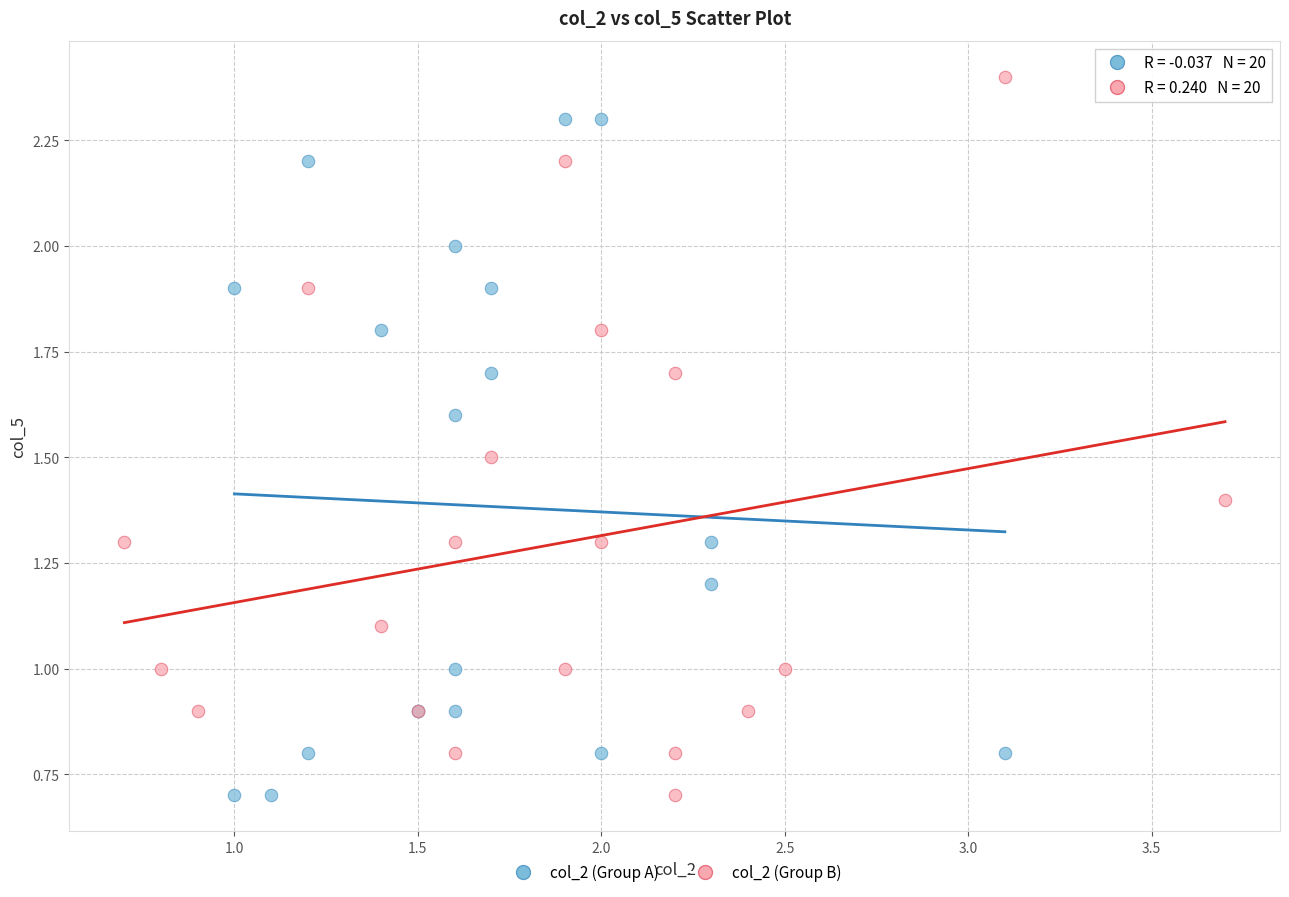

Which series reaches the maximum Y coordinate?

col_2 (Group B)